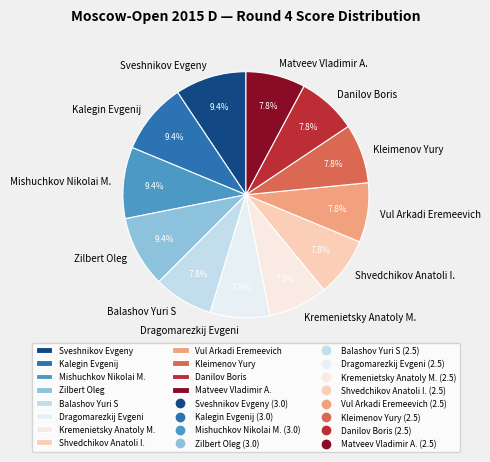

Count the number of slices in the pie.

12